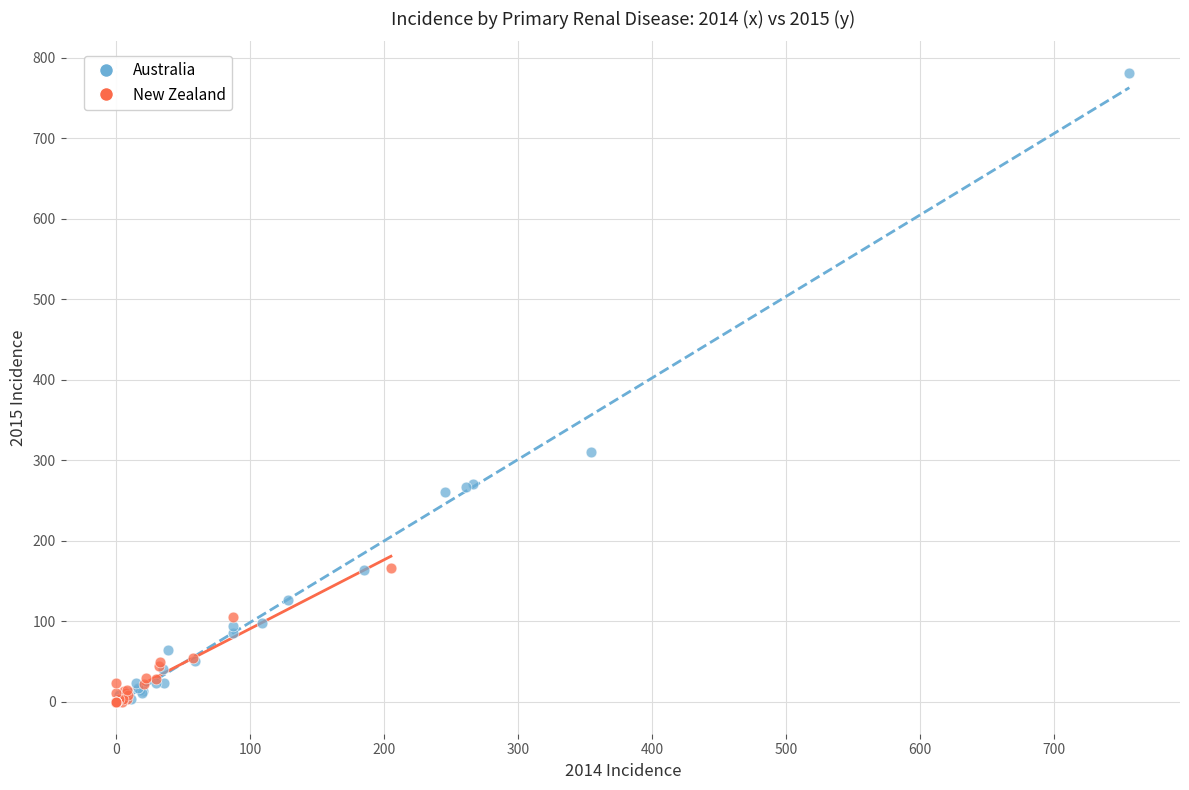

Which series has the widest spread of Y values?

Australia